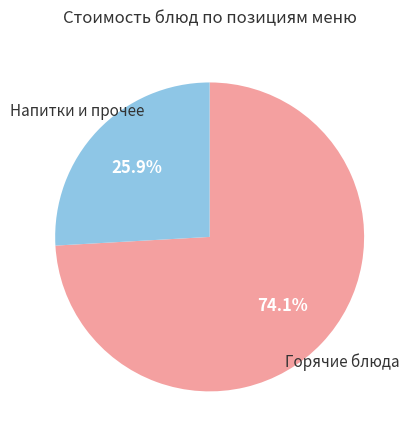

Does any single category account for the majority?

Yes